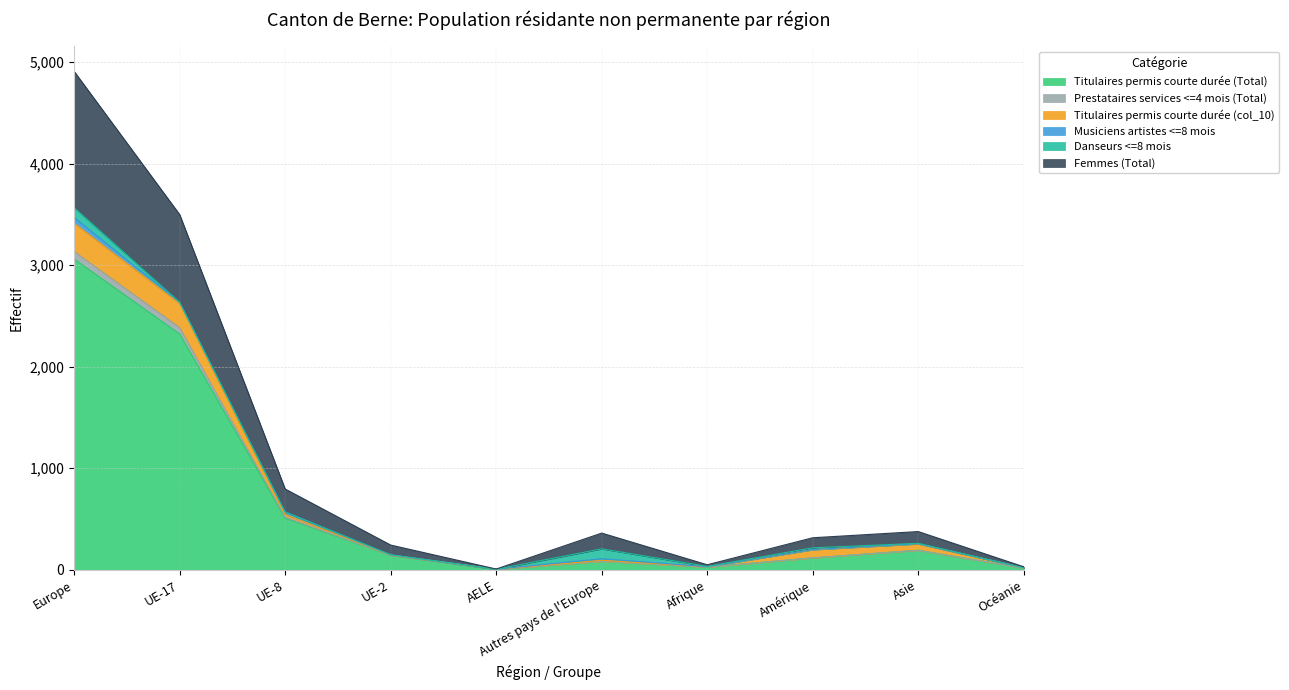

What is the label of the 3rd point from the right?

Amérique